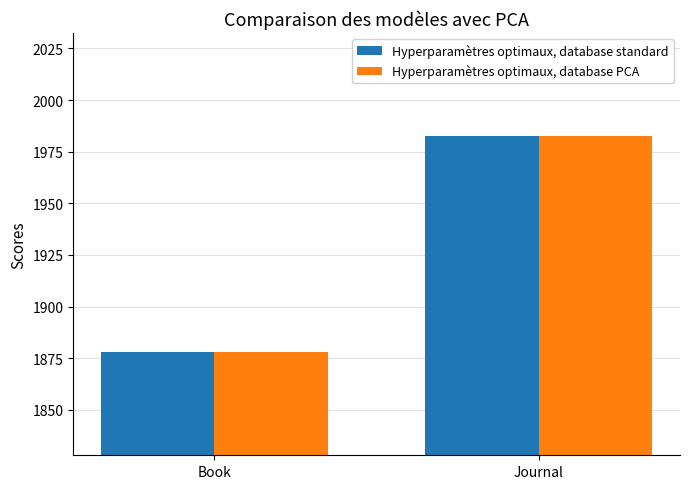

What is the total value across all series at Book?

3756.0